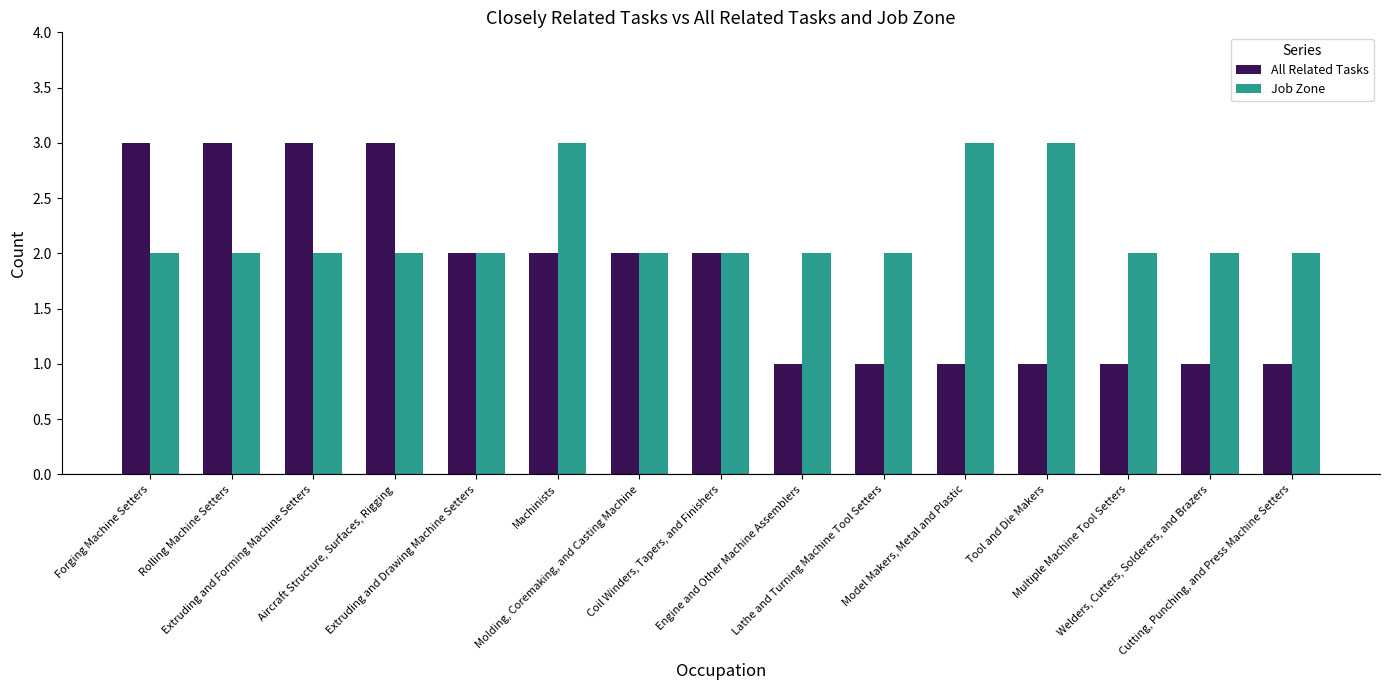

The Job Zone series shows 2 at Molding, Coremaking, and Casting Machine. True or false?

True